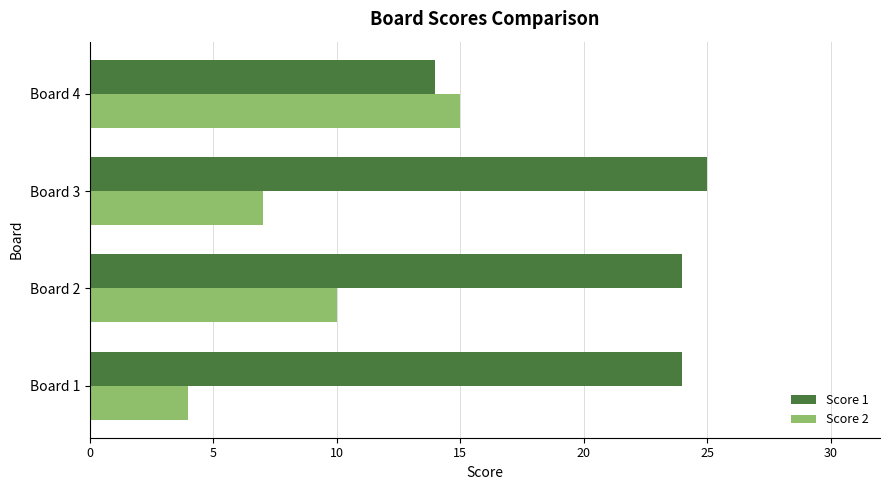

At which category is the sum across all series the highest?

Board 2